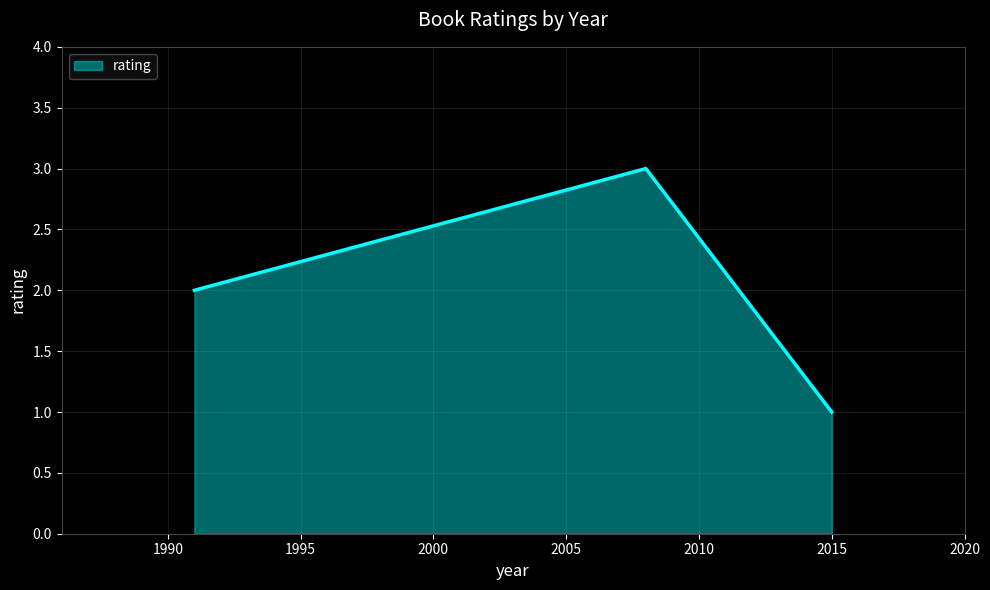

What is the difference between the maximum and minimum values?

2